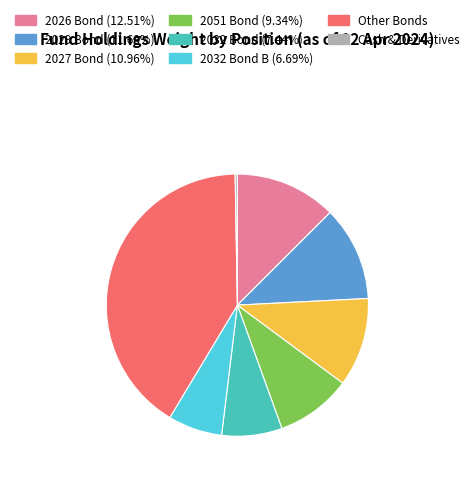

Is there a majority slice in this chart?

No